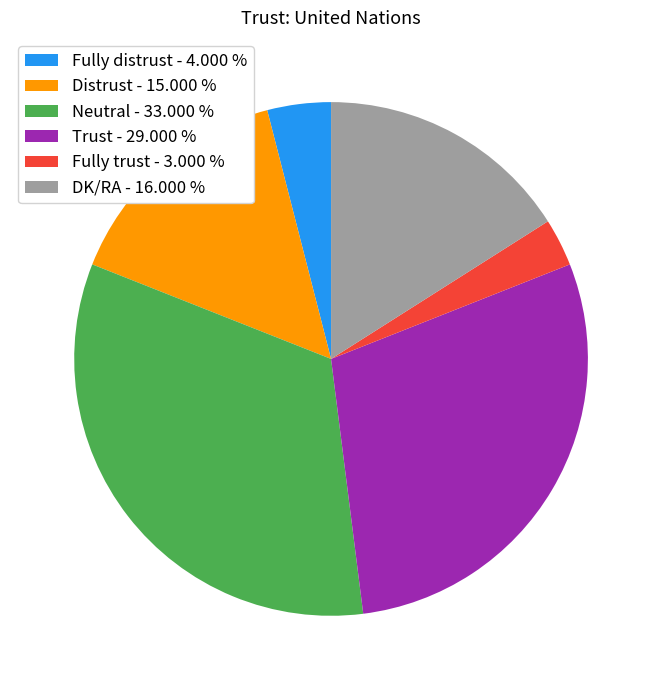

Combined, do Neutral - 33.000 % and DK/RA - 16.000 % account for over 50%?

No